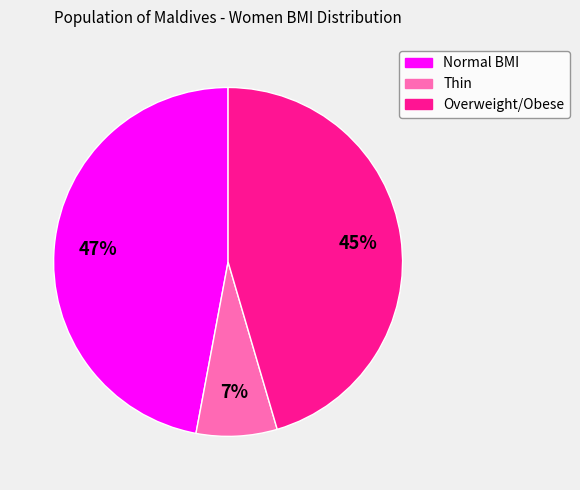

To the nearest percent, what is the average slice percentage?

33%